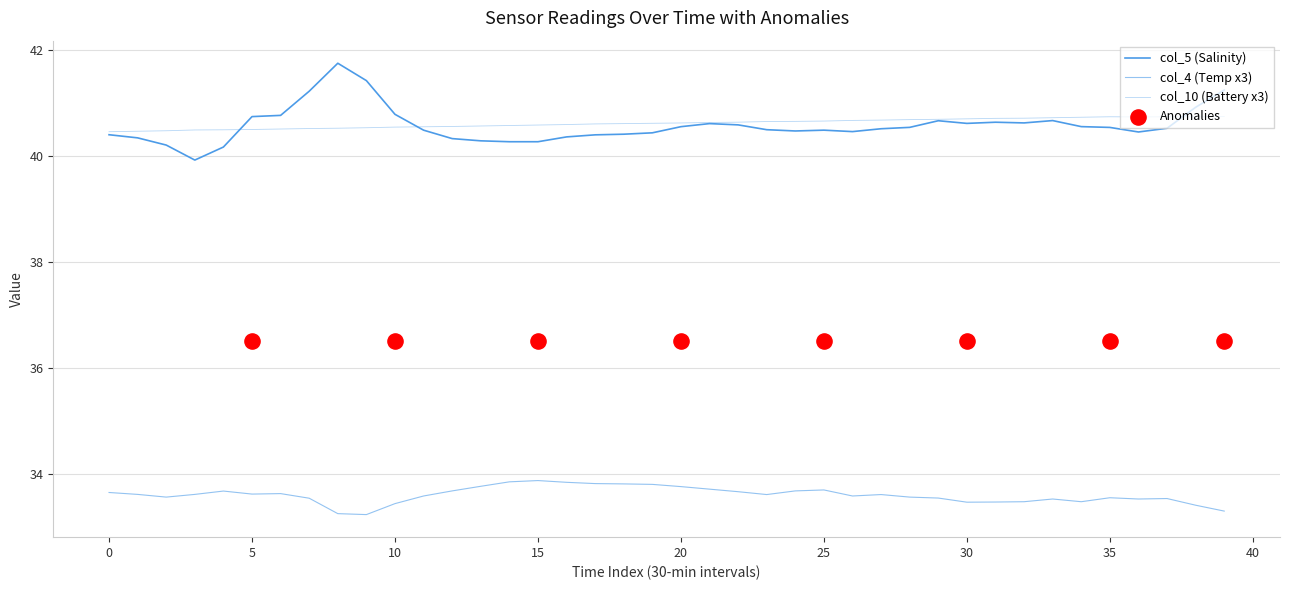

Which series contains the highest Y value?

col_5